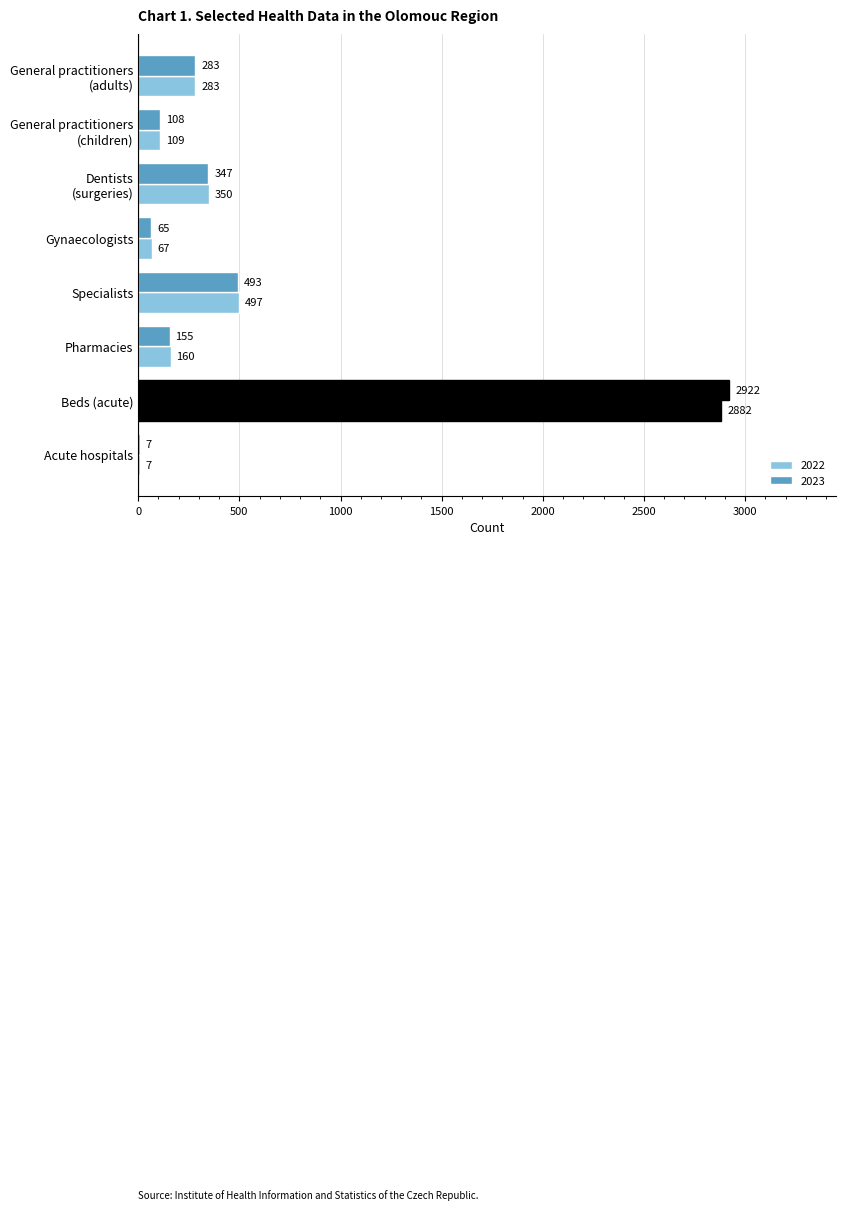

Reading left to right, what are all the values shown in this chart?

2022: General practitioners
(adults)=283	General practitioners
(children)=109	Dentists
(surgeries)=350	Gynaecologists=67	Specialists=497	Pharmacies=160	Beds (acute)=2882	Acute hospitals=7
2023: General practitioners
(adults)=283	General practitioners
(children)=108	Dentists
(surgeries)=347	Gynaecologists=65	Specialists=493	Pharmacies=155	Beds (acute)=2922	Acute hospitals=7